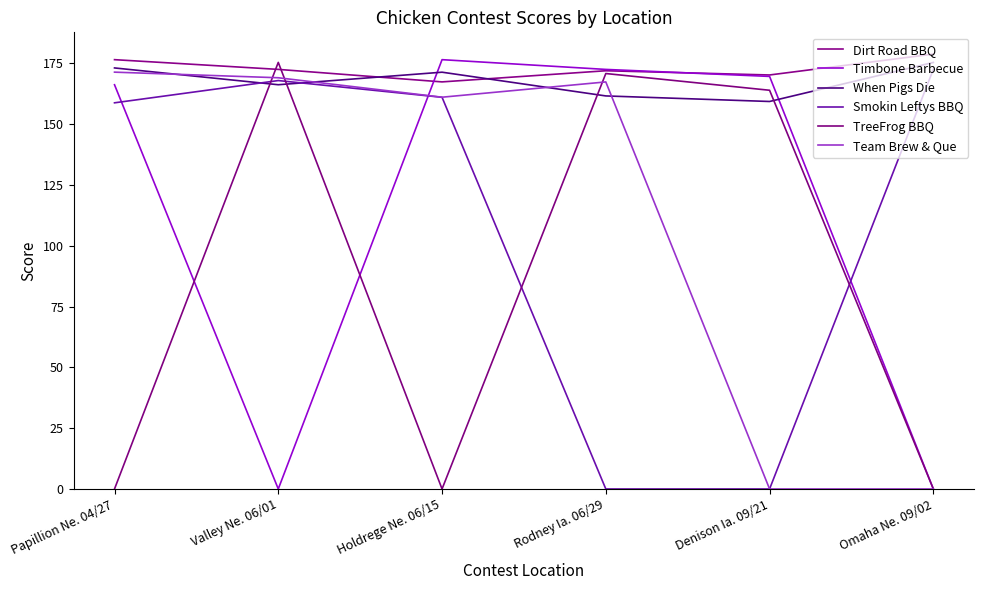

Is the value of Dirt Road BBQ at Valley Ne. 06/01 greater than the value of Team Brew & Que at Papillion Ne. 04/27?

Yes